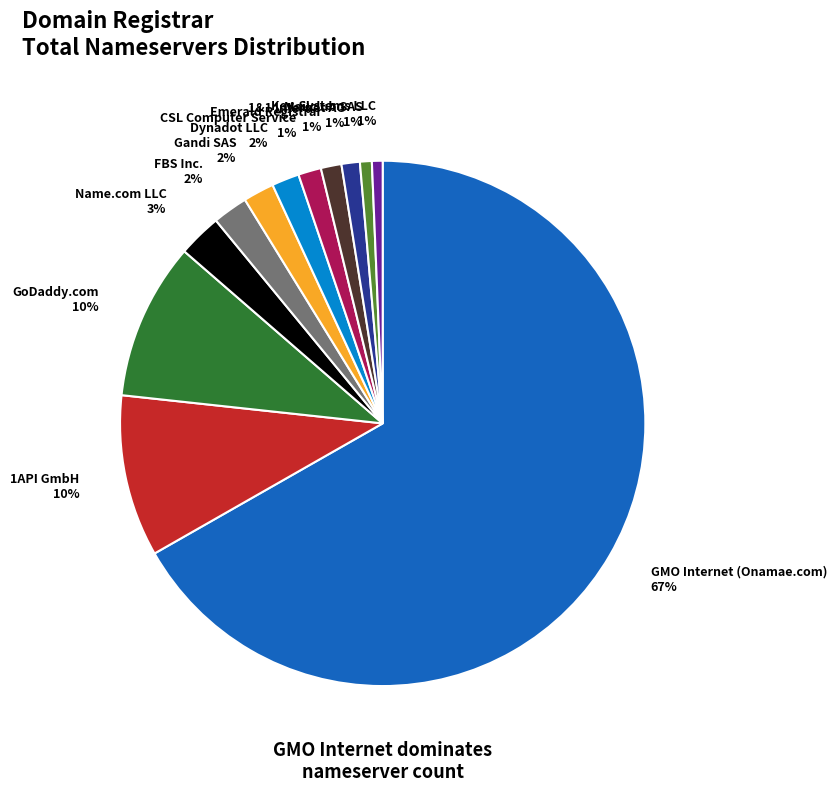

Combined, do Key-Systems LLC 1% and CSL Computer Service 1% account for over 50%?

No